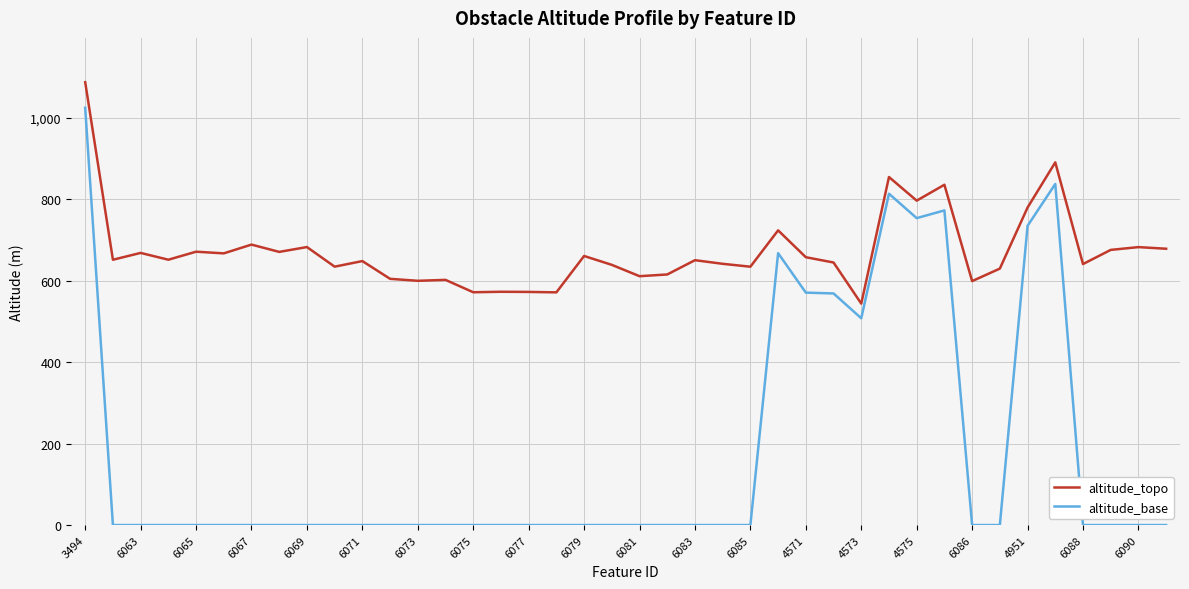

List the series in order of their overall mean, lowest first.

altitude_base, altitude_topo